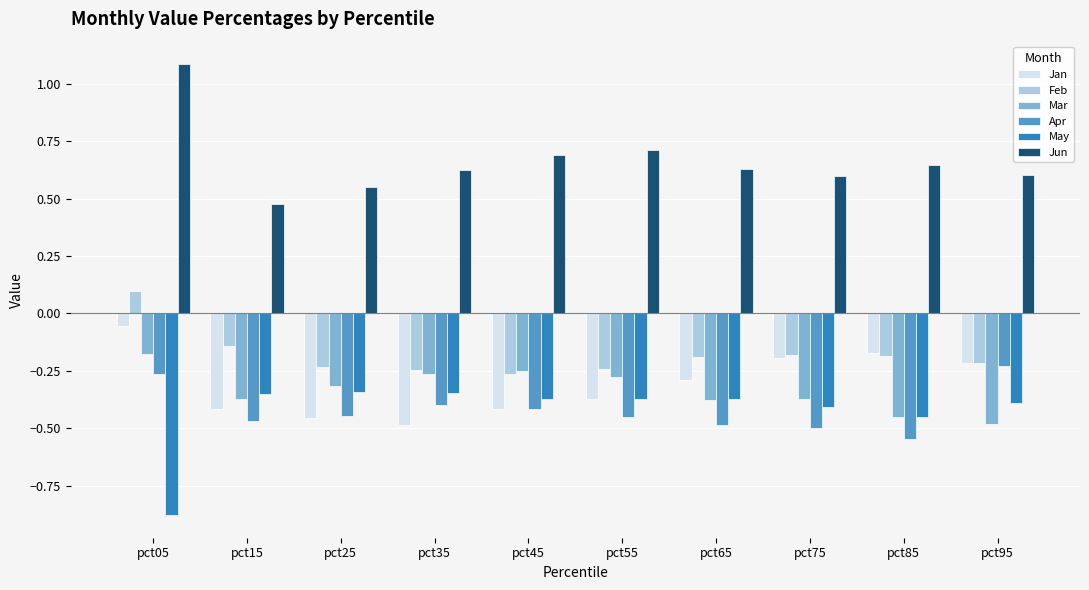

What are all the series names shown in the legend?

Jan, Feb, Mar, Apr, May, Jun